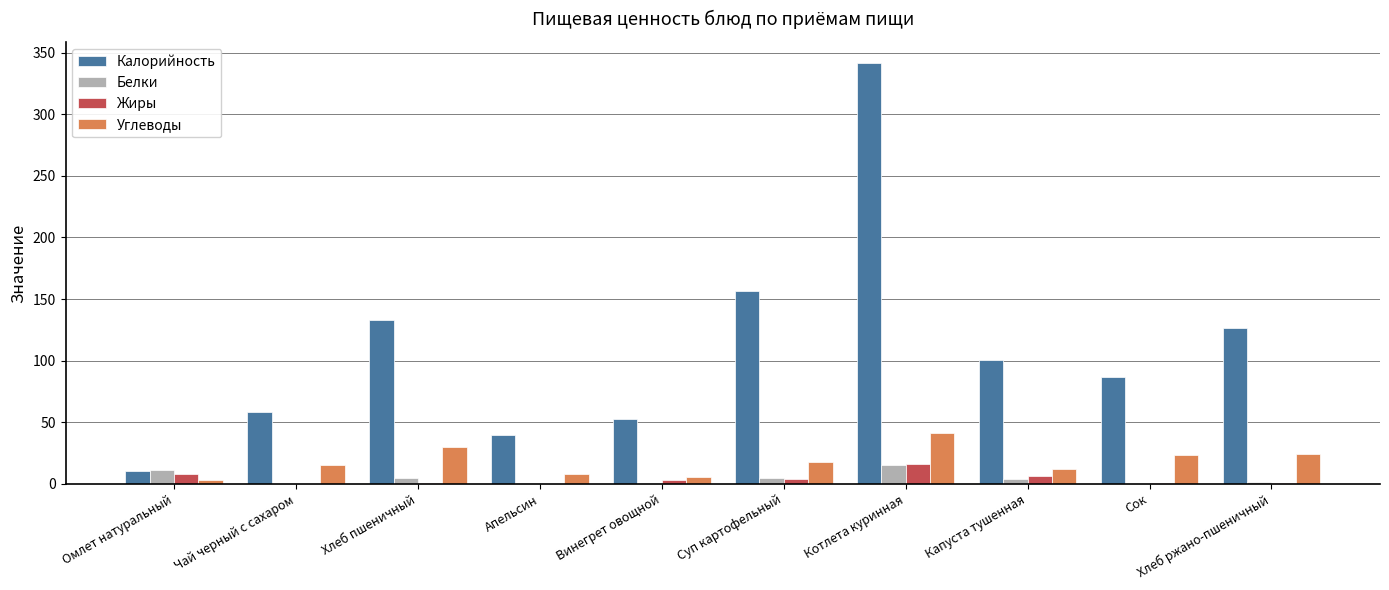

Is the value of Жиры at Котлета куринная greater than the value of Белки at Чай черный с сахаром?

Yes